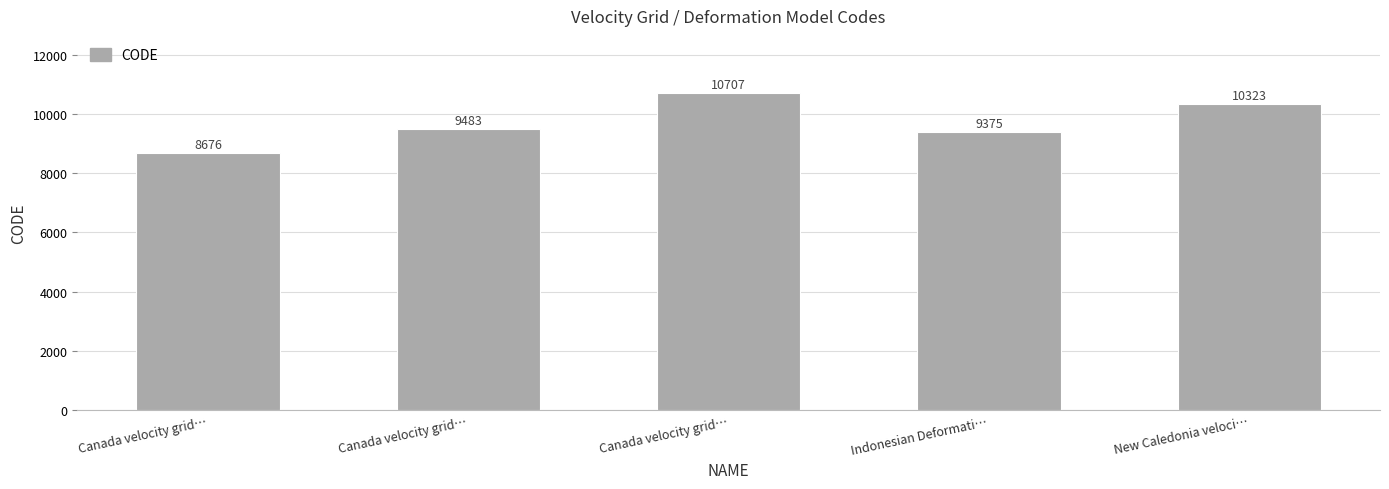

What is the difference between the maximum and minimum values?

2031